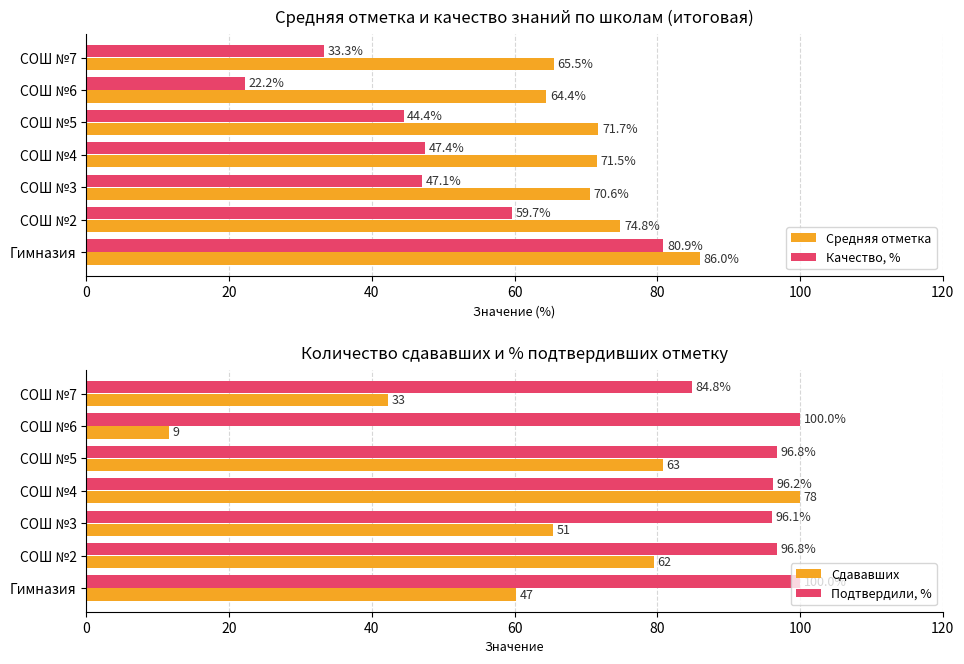

Between 40 and 80, which series saw the biggest shift?

Сдававших